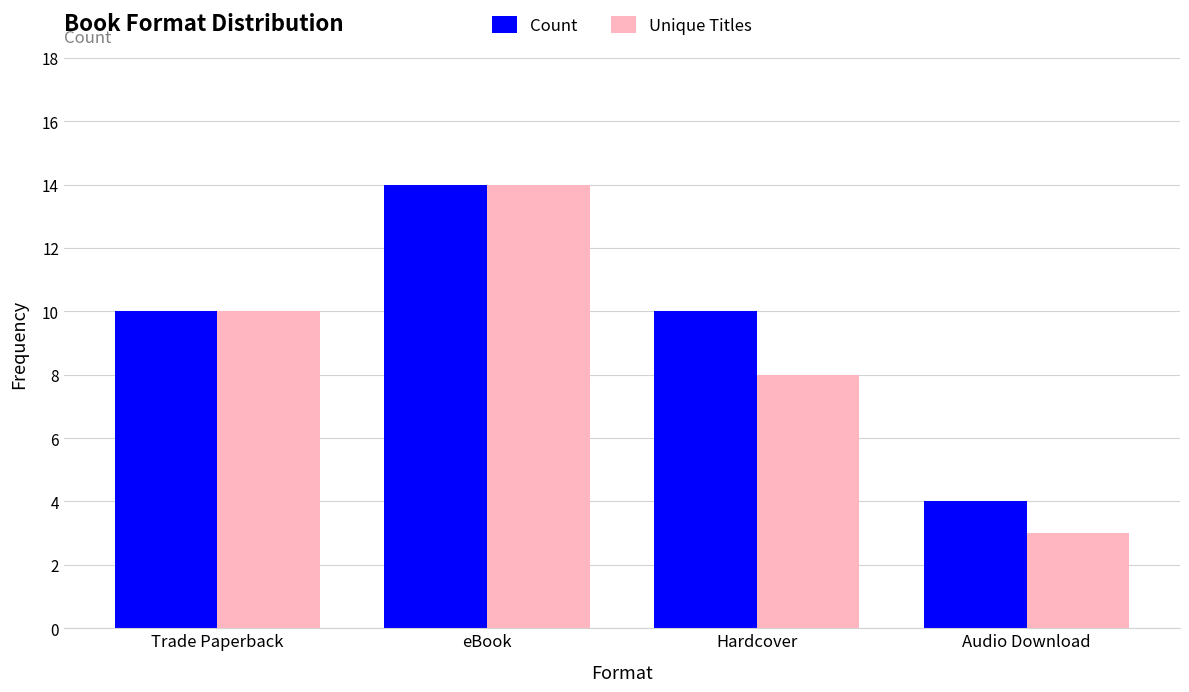

What are all the series names shown in the legend?

Count, Unique Titles